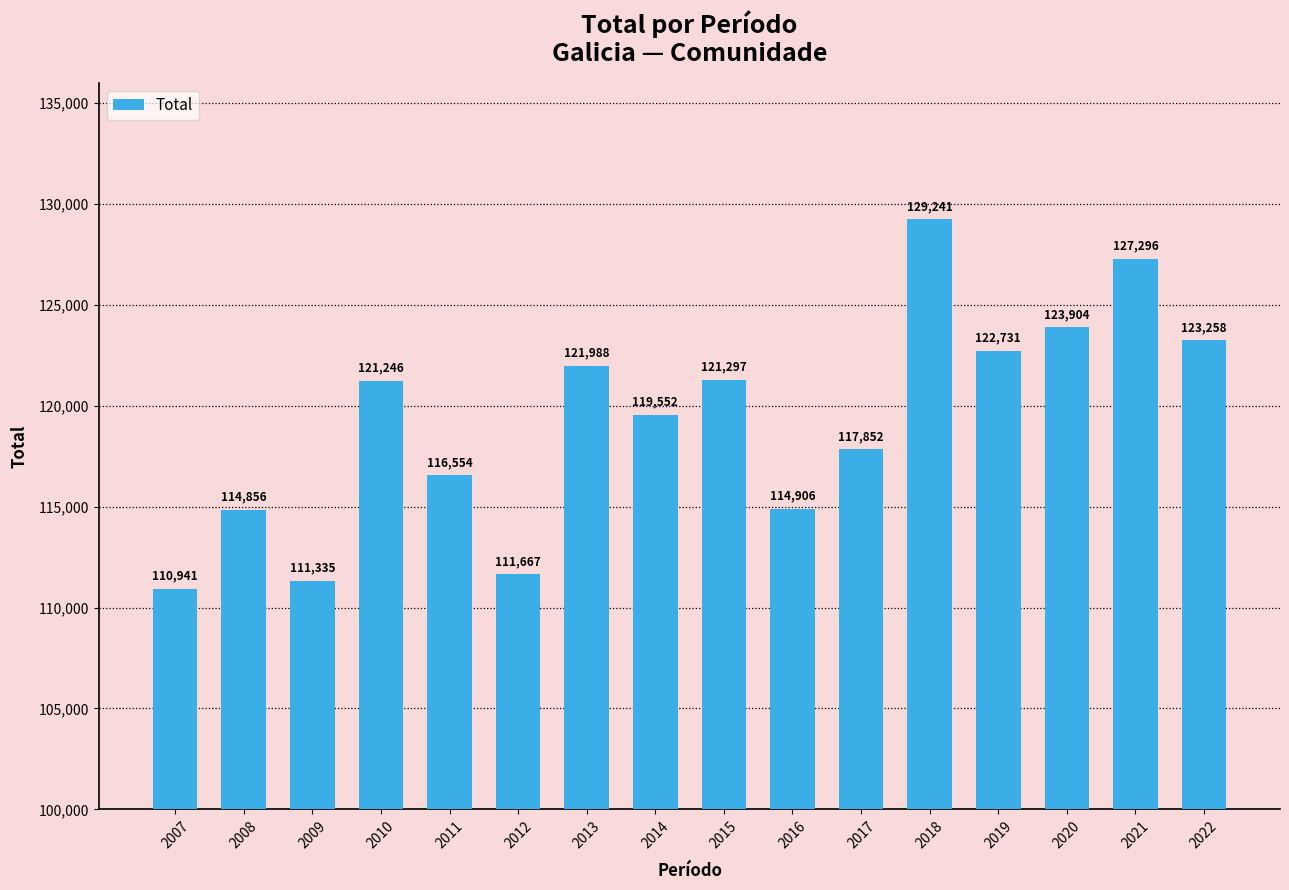

Reading left to right, transcribe all the data shown in this chart.

2007=110941	2008=114856	2009=111335	2010=121246	2011=116554	2012=111667	2013=121988	2014=119552	2015=121297	2016=114906	2017=117852	2018=129241	2019=122731	2020=123904	2021=127296	2022=123258